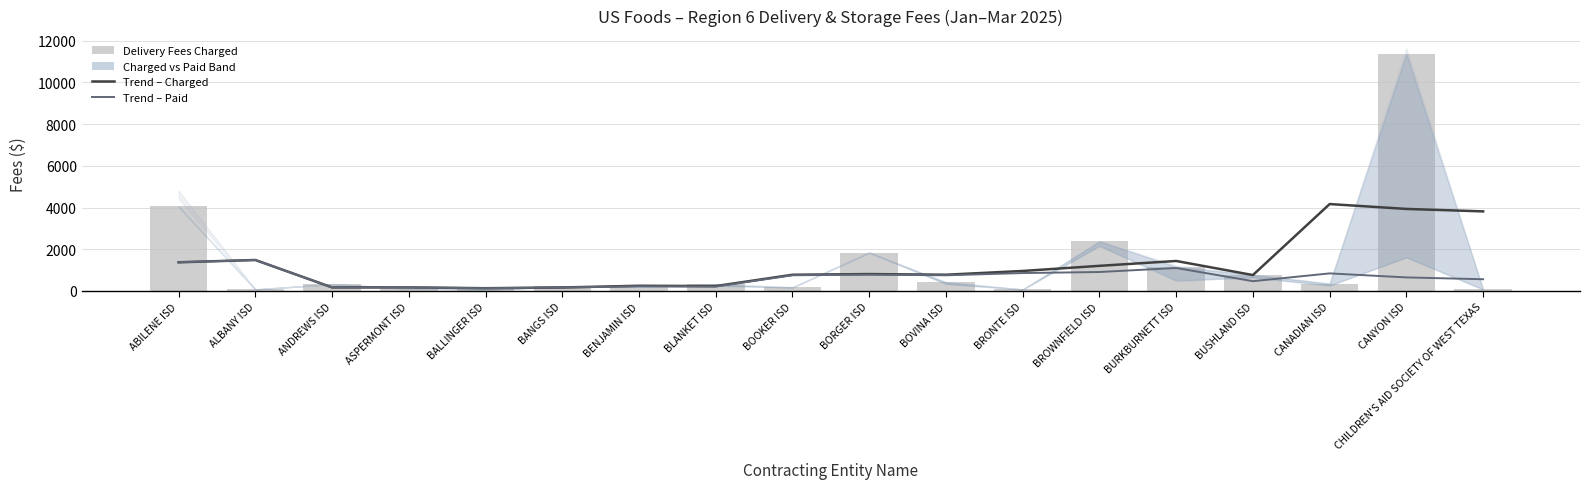

Which series has the largest total across all categories?

Delivery Fees Charged